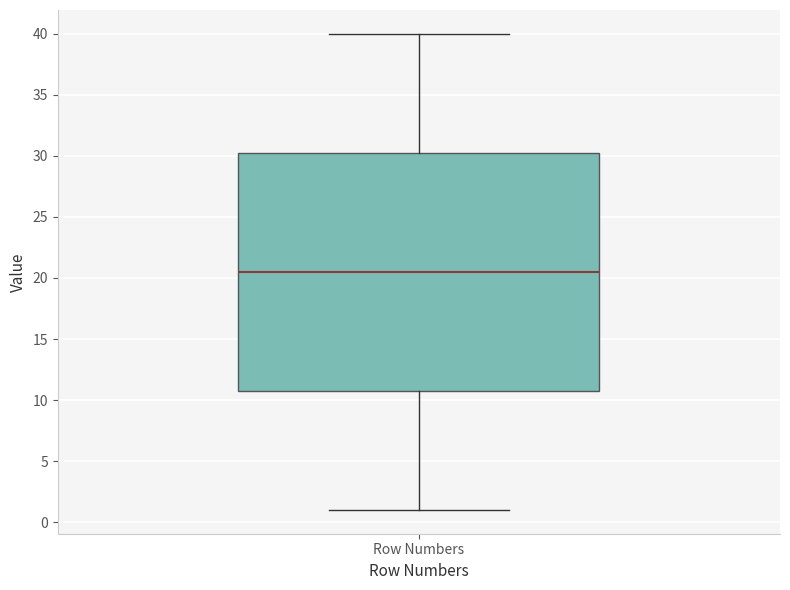

Read this box plot against the y-axis: the position of the median line, the range covered by the box, and the ends of both whiskers. The values are not printed on the chart, so give them approximately, as read against the axis.

median 20.5, box 11.0 to 30.5, whiskers 1.0 to 40.0